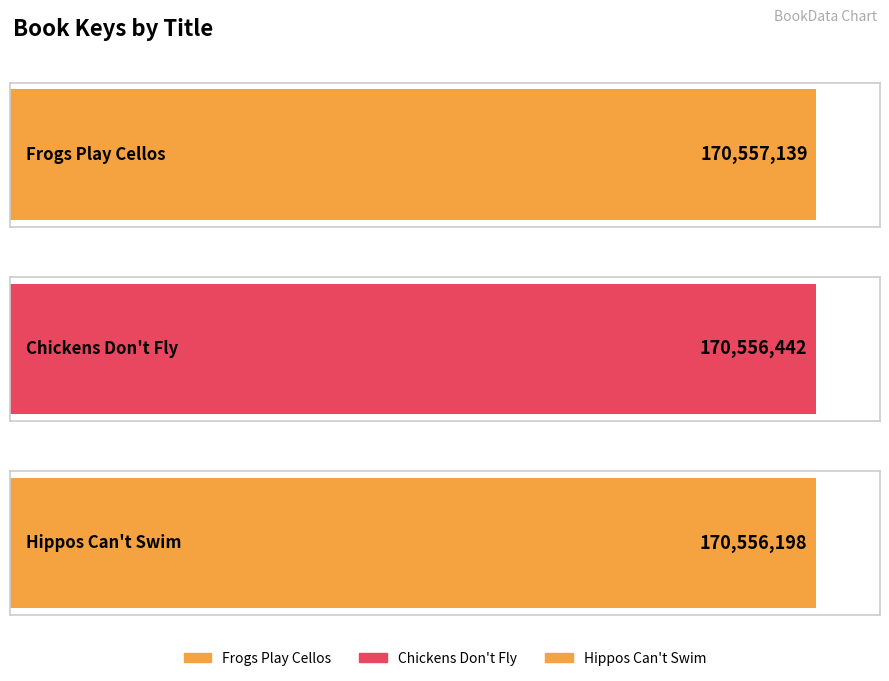

Which category has the lowest value across all series?

Hippos Can't Swim